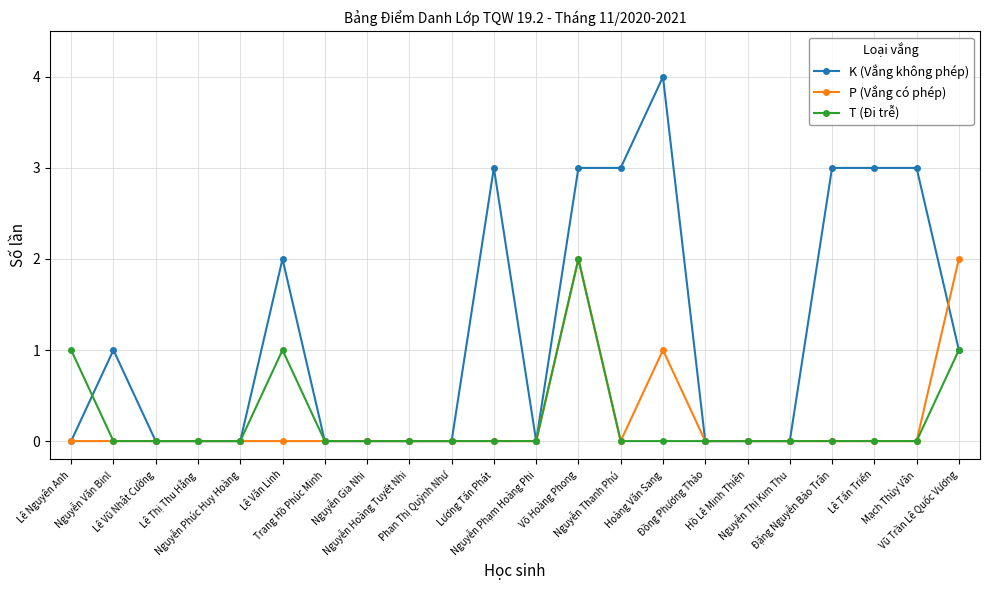

Reading right to left, list all the values displayed in this chart.

K (Vắng không phép): 1	3	3	3	0	0	0	4	3	3	0	3	0	0	0	0	2	0	0	0	1	0
P (Vắng có phép): 2	0	0	0	0	0	0	1	0	2	0	0	0	0	0	0	0	0	0	0	0	0
T (Đi trễ): 1	0	0	0	0	0	0	0	0	2	0	0	0	0	0	0	1	0	0	0	0	1